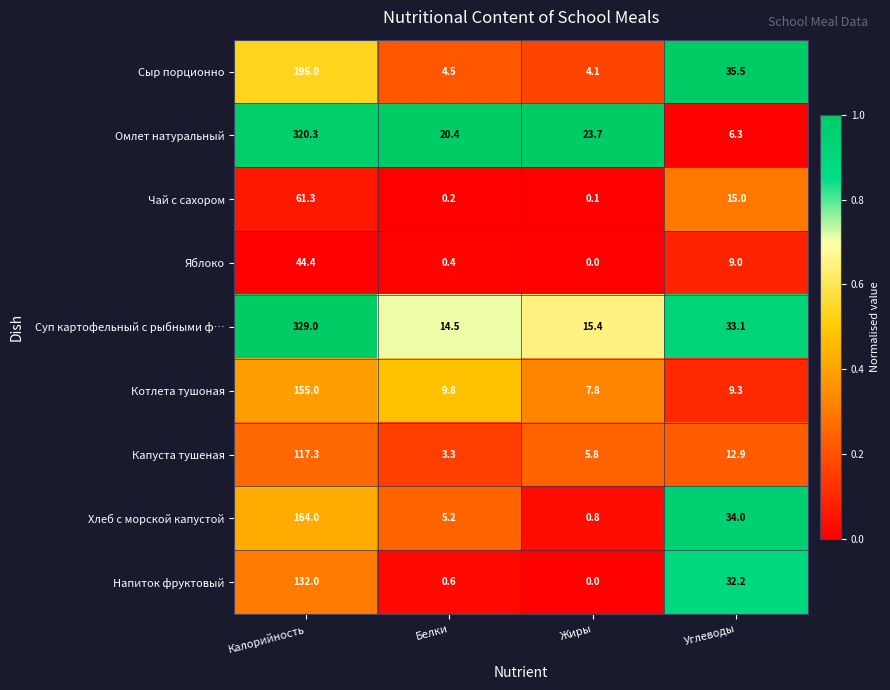

At which category does the chart reach its peak across all series?

Калорийность